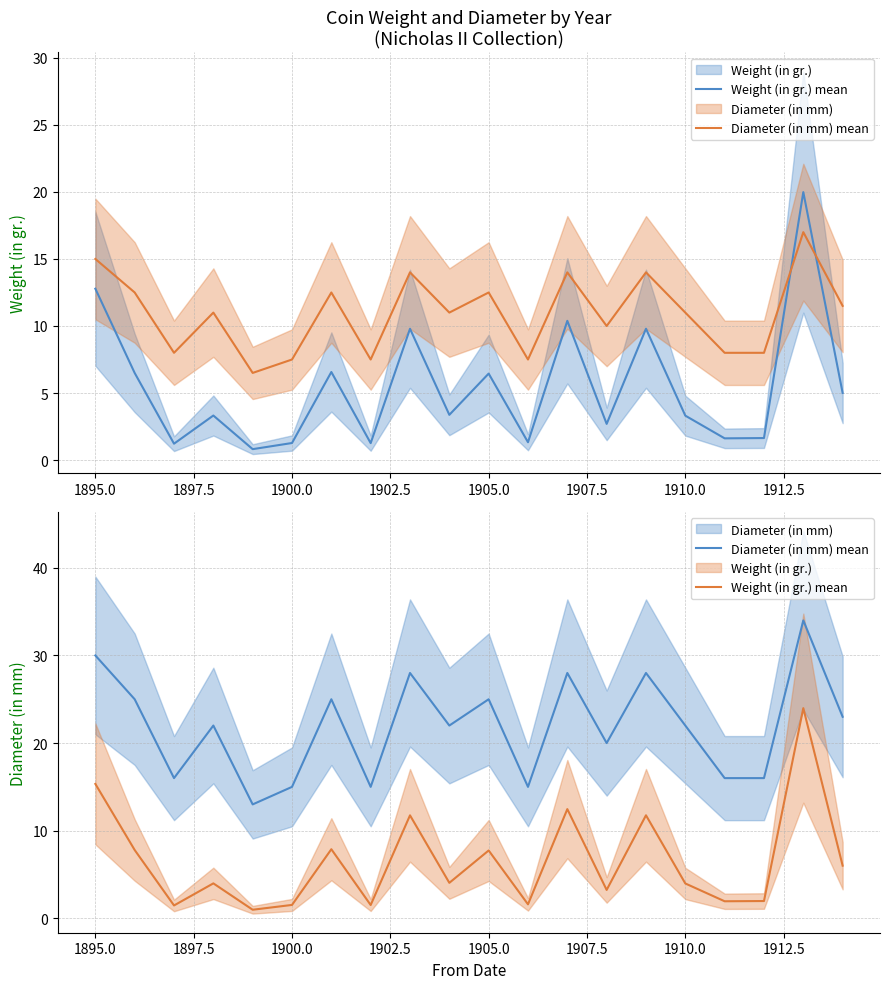

How many values in the Diameter (in mm) mean series are below 22?

8